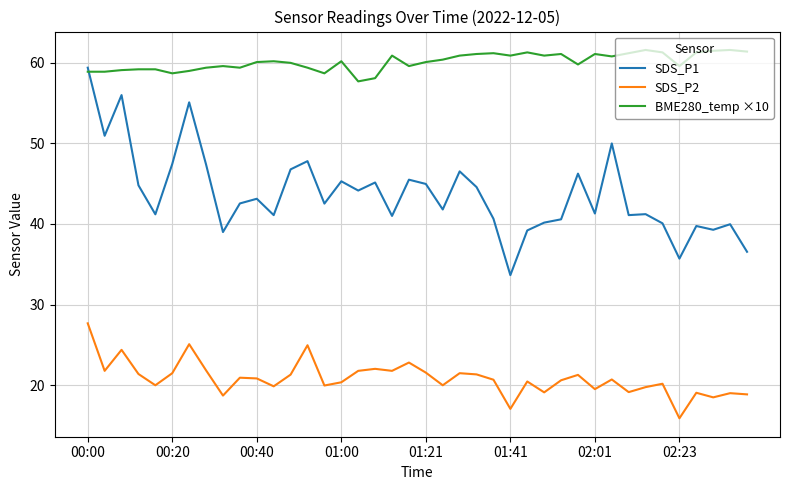

List the series in order of their peak value, highest first.

BME280_temp ×10, SDS_P1, SDS_P2